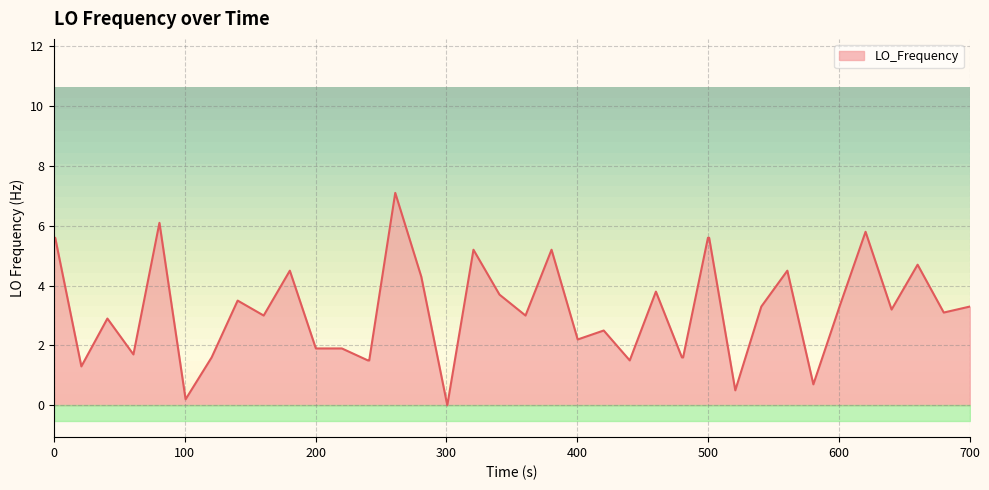

How many lines are shown in the chart?

1